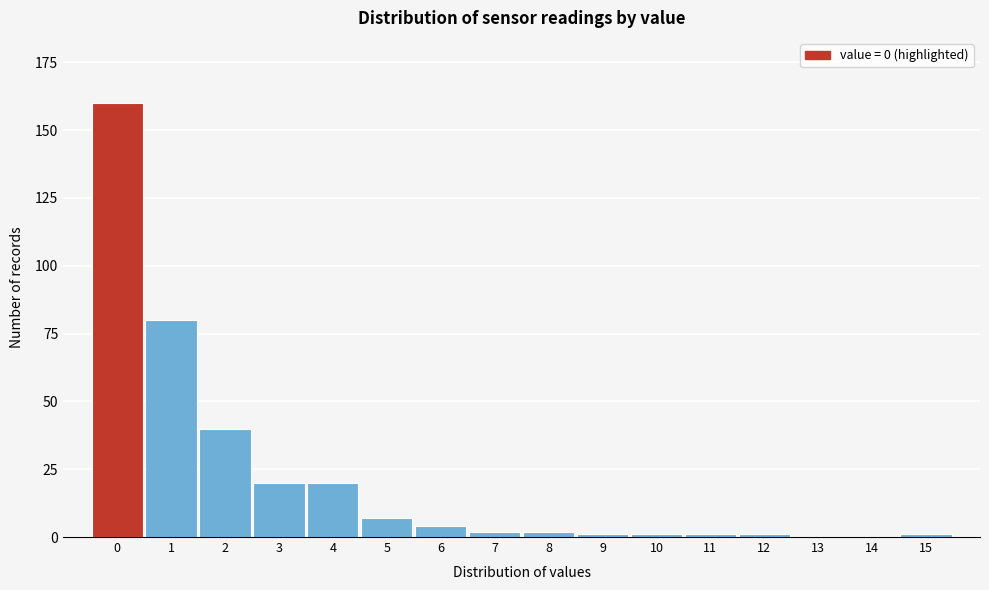

Reading right to left, what are all the values shown in this chart?

15=1	14=0	13=0	12=1	11=1	10=1	9=1	8=2	7=2	6=4	5=7	4=20	3=20	2=40	1=80	0=160